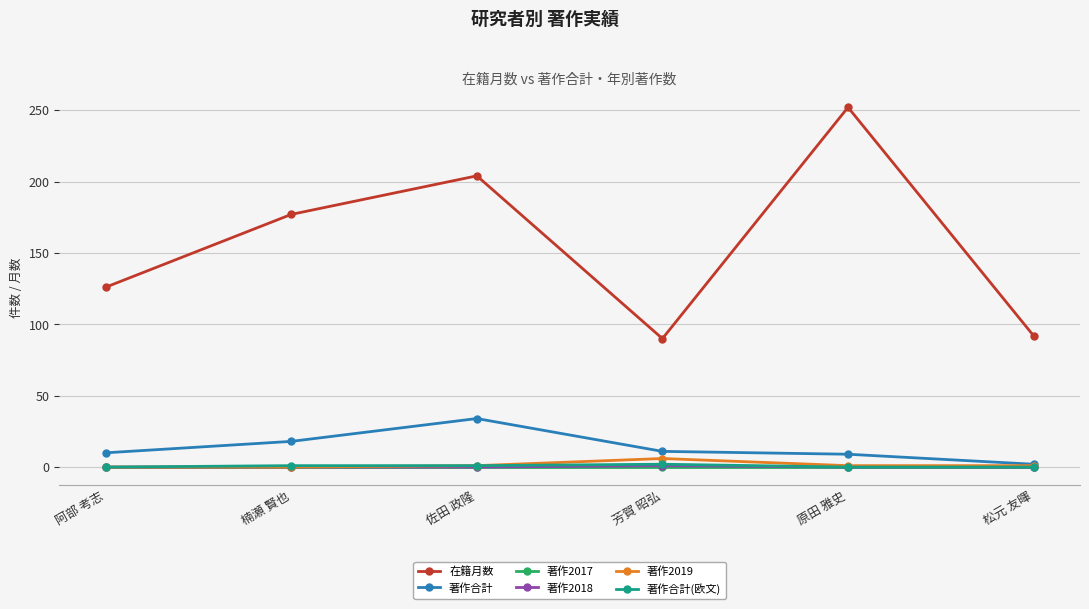

What is the label of the 4th point from the left?

芳賀 昭弘